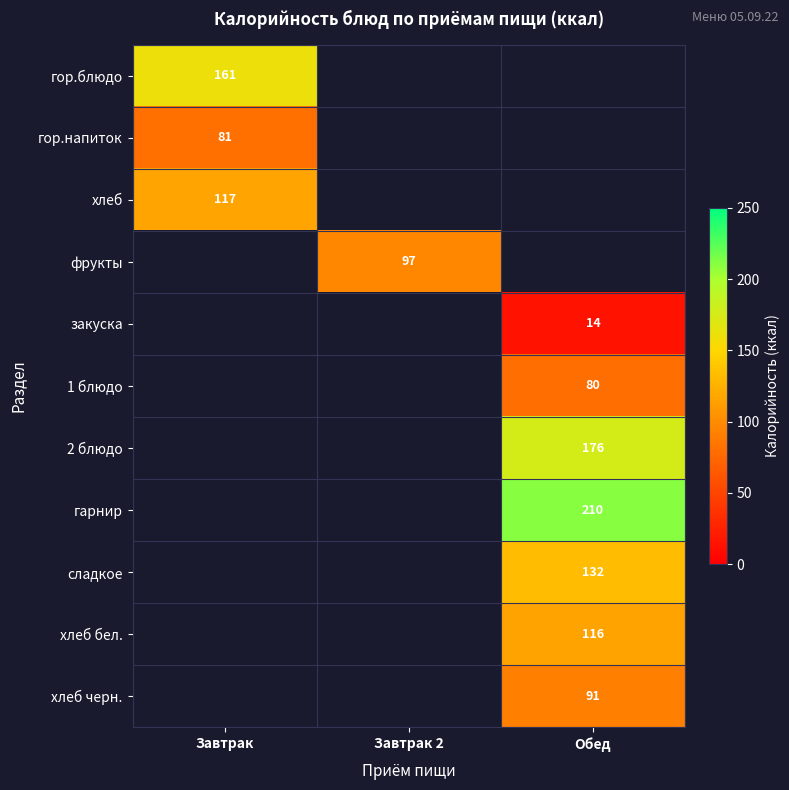

Is it true that гарнир equals 316 at Обед?

False